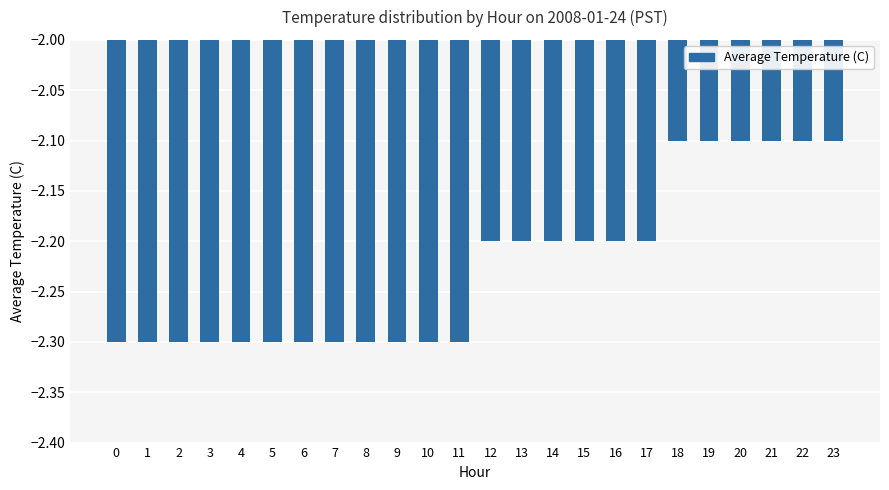

Between 13 and 18, which is larger?

18